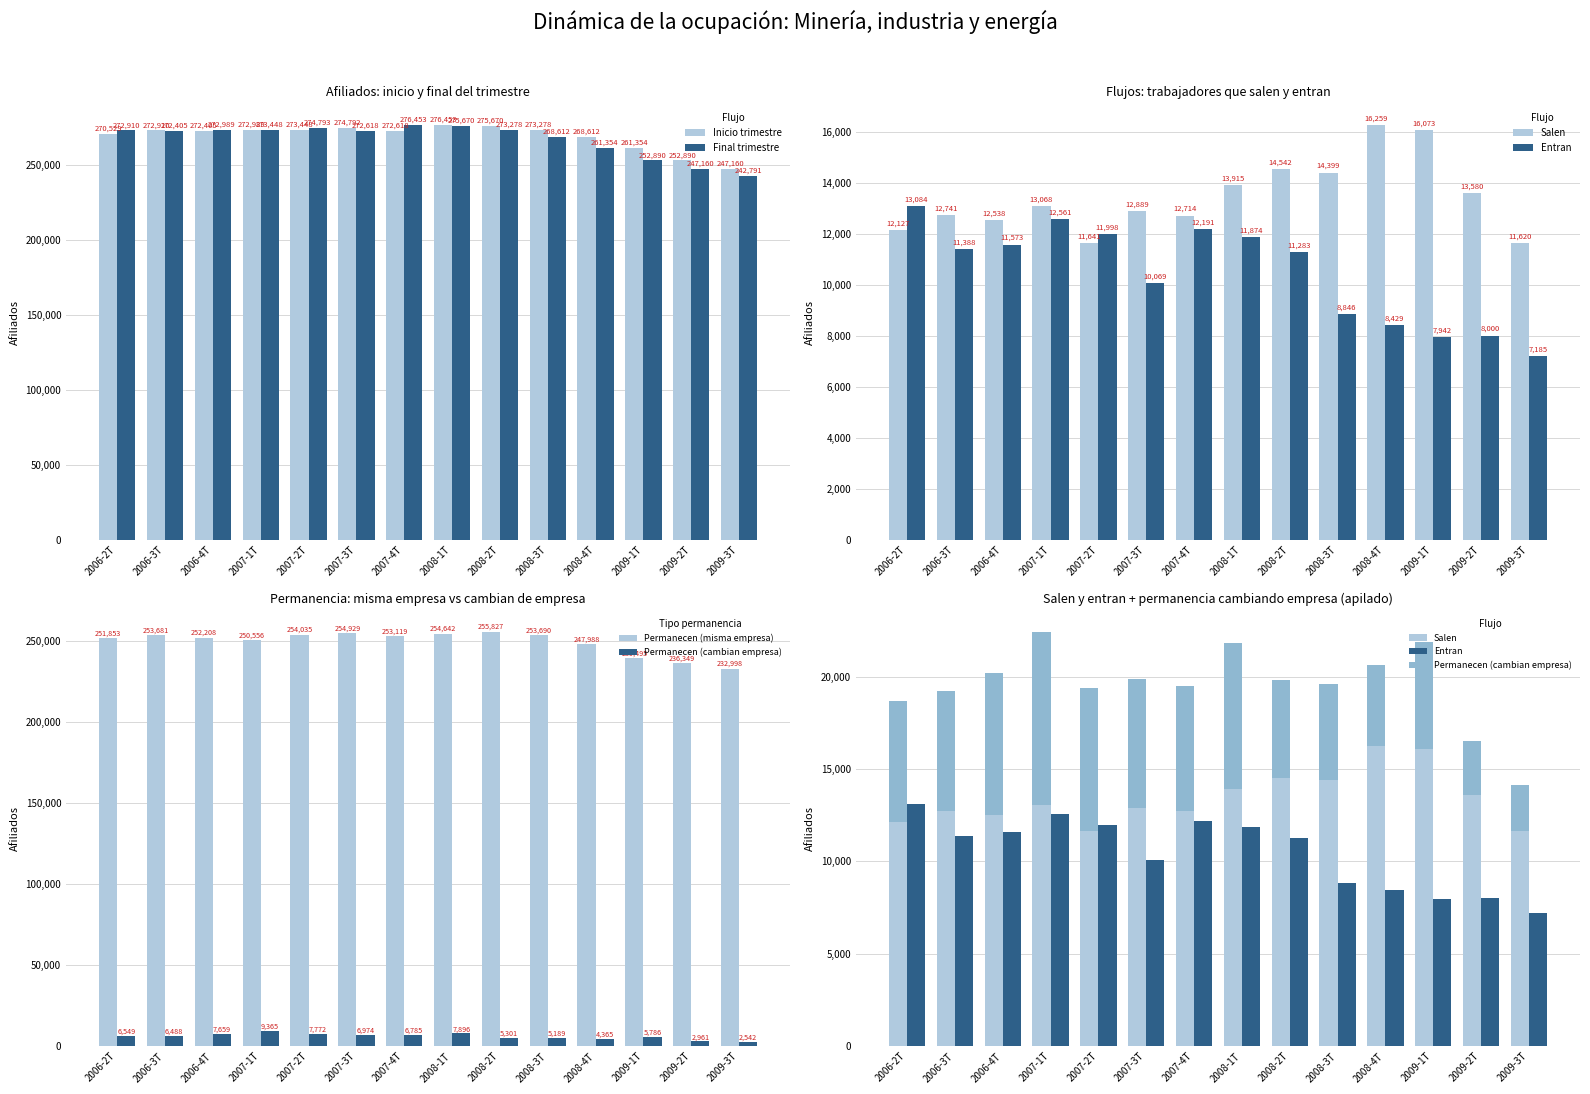

How many values in the Inicio trimestre series exceed 272910?

6